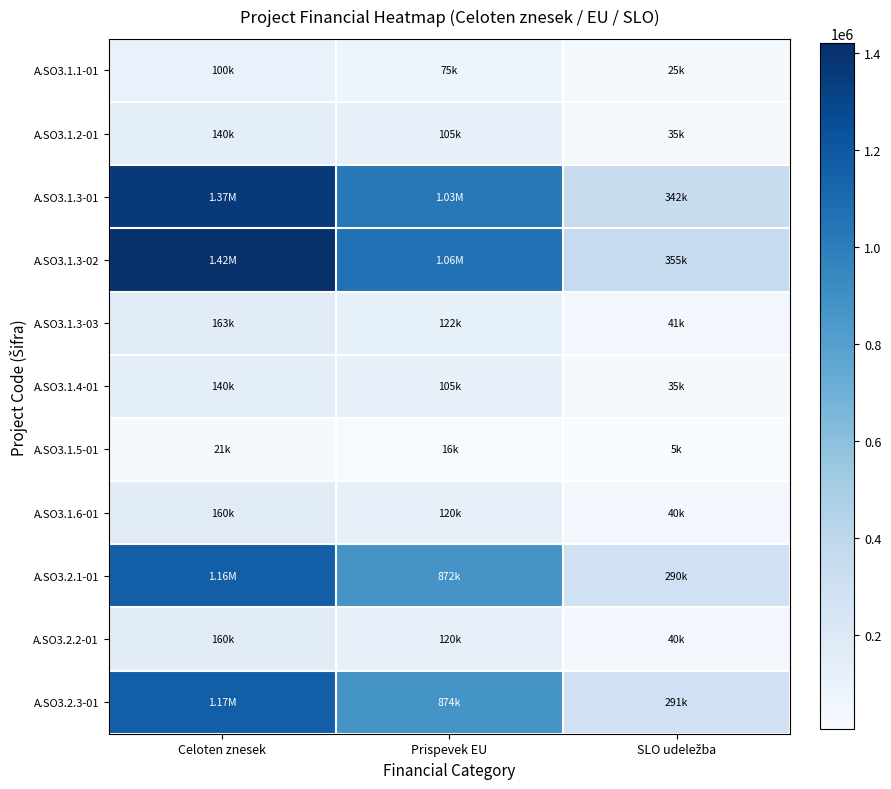

What is the minimum value shown in the chart?

5171.3